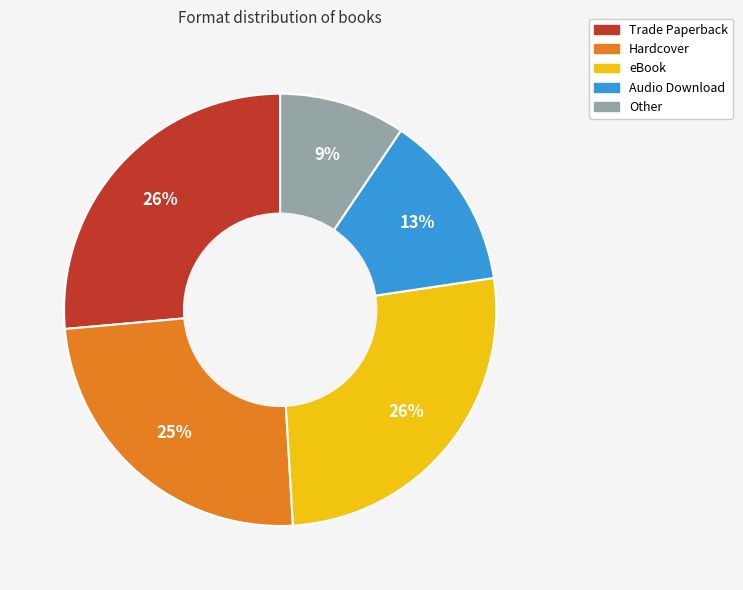

To the nearest percent, what is the difference between the largest and smallest slice percentages?

17%